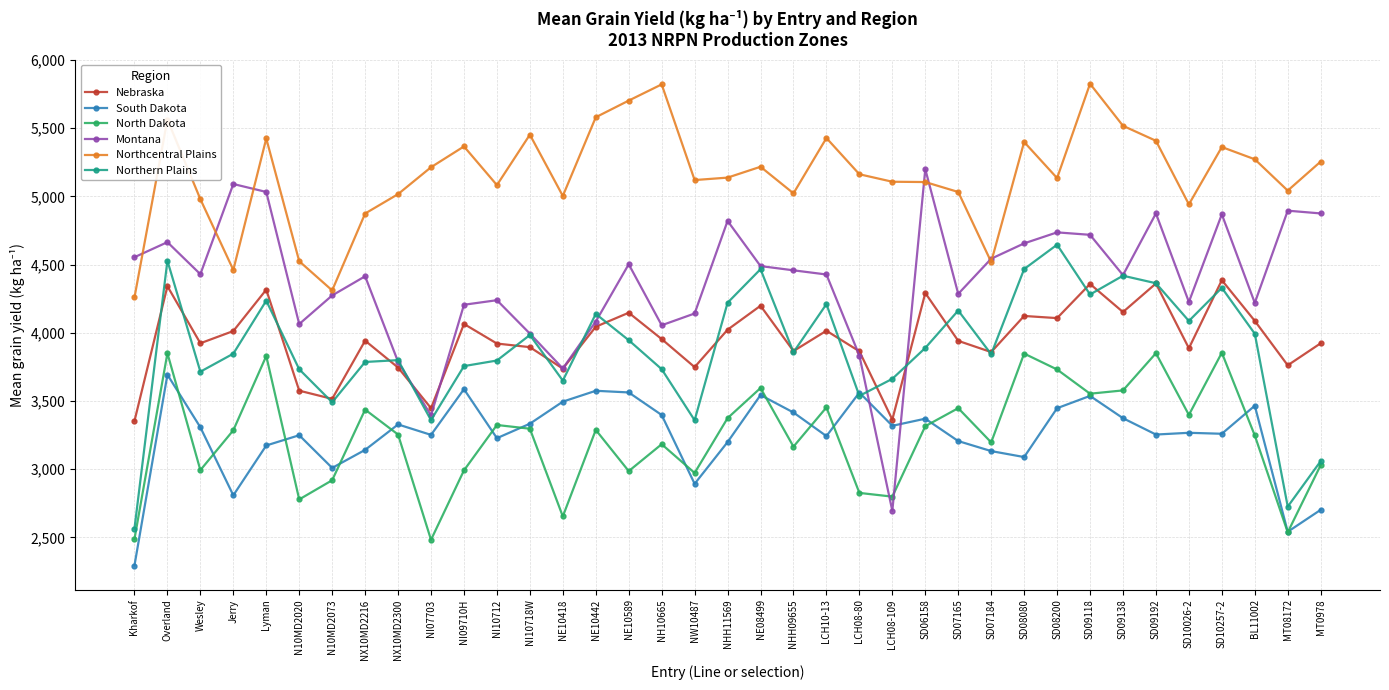

True or false: North Dakota has a value of 2825.6 at LCH08-80.

True